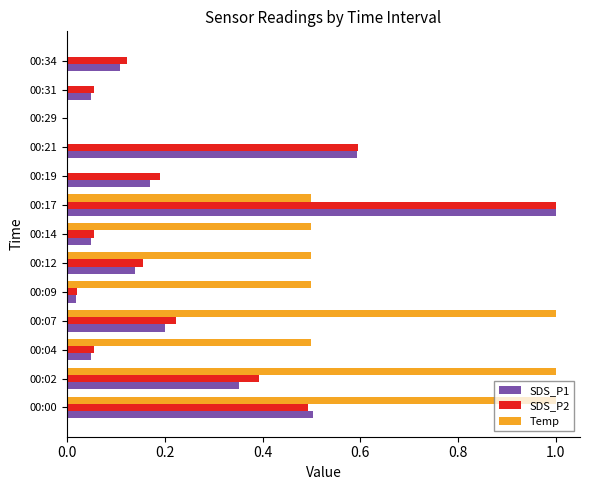

Count the number of data series in this chart.

3